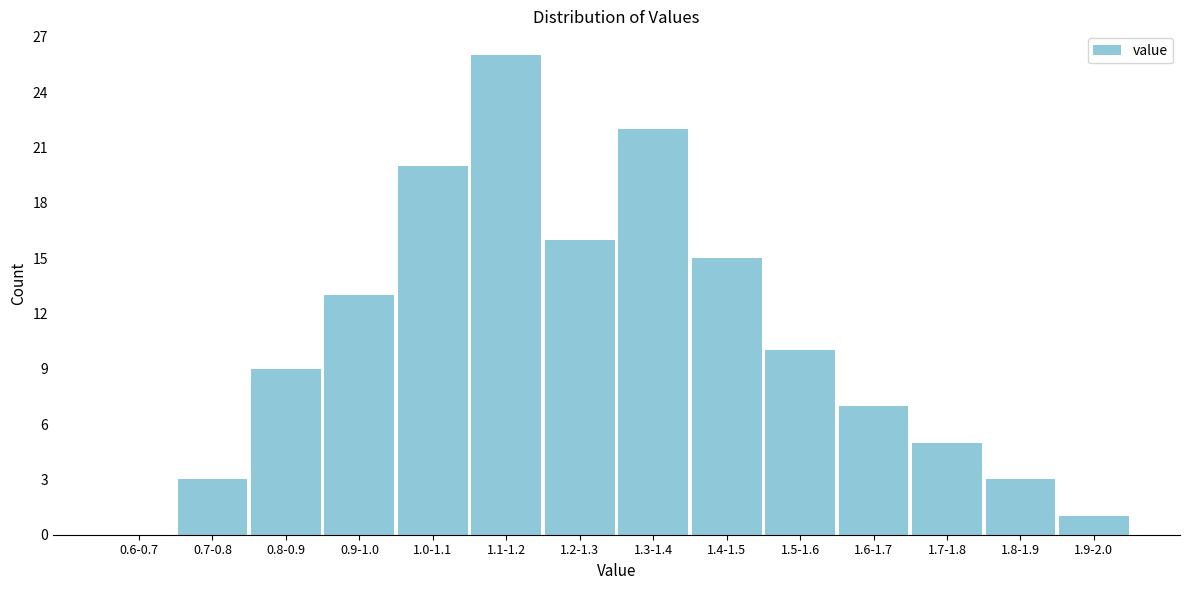

Reading left to right, extract all data points from this chart.

0.6-0.7=0	0.7-0.8=3	0.8-0.9=9	0.9-1.0=13	1.0-1.1=20	1.1-1.2=26	1.2-1.3=16	1.3-1.4=22	1.4-1.5=15	1.5-1.6=10	1.6-1.7=7	1.7-1.8=5	1.8-1.9=3	1.9-2.0=1